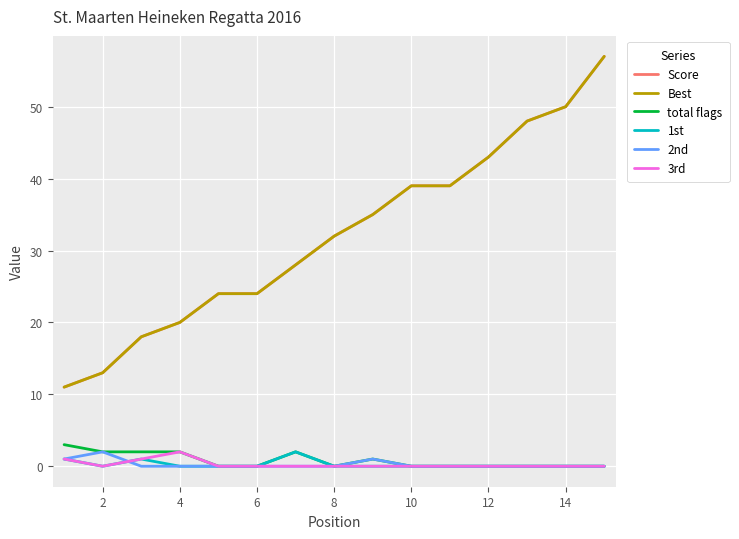

Which series has the largest total across all categories?

Score